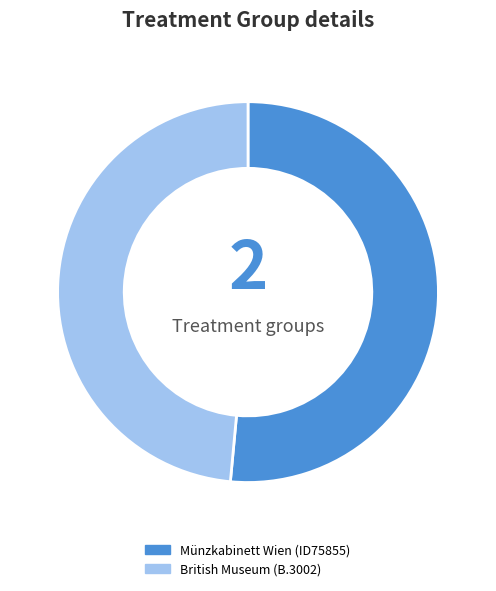

Between British Museum (B.3002) and Münzkabinett Wien (ID75855), which is larger?

Münzkabinett Wien (ID75855)